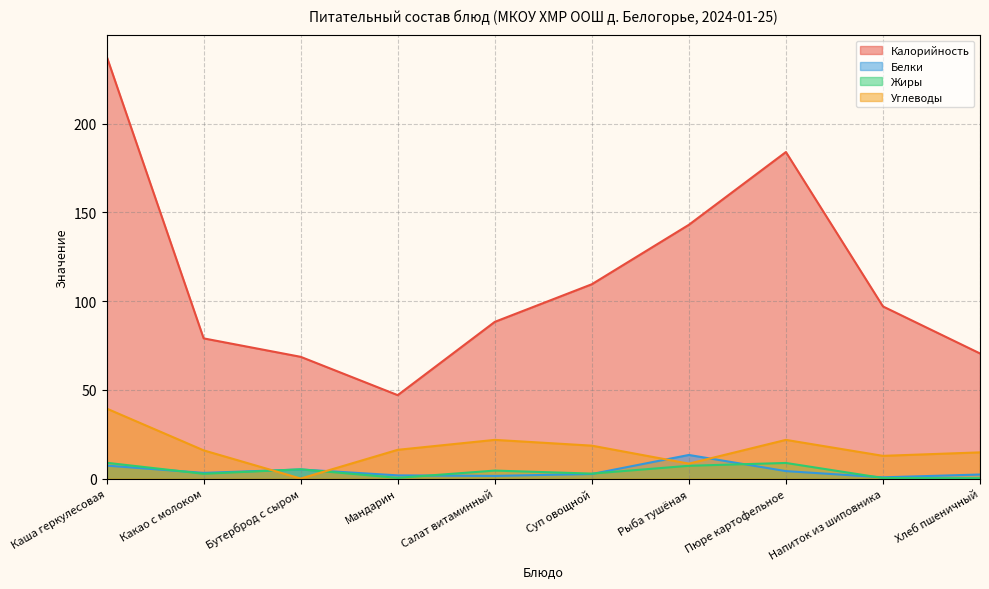

What is the total value across all series at Напиток из шиповника?

110.8